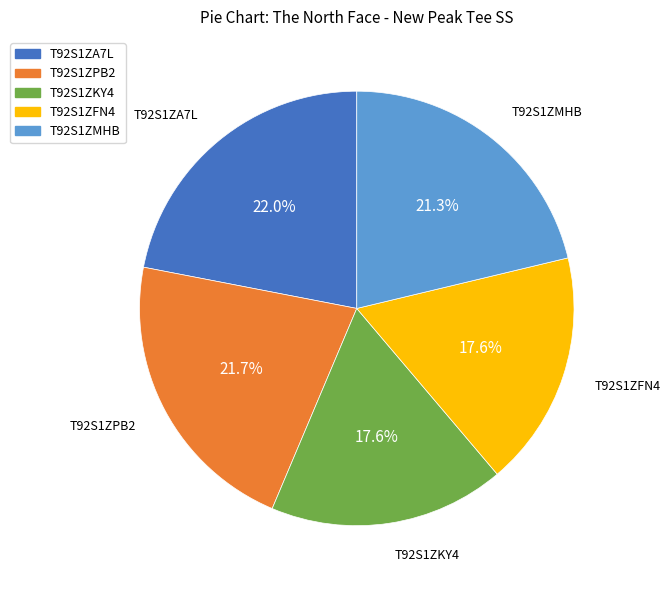

What is the ratio of the value at T92S1ZMHB to the value at T92S1ZPB2?

1.0